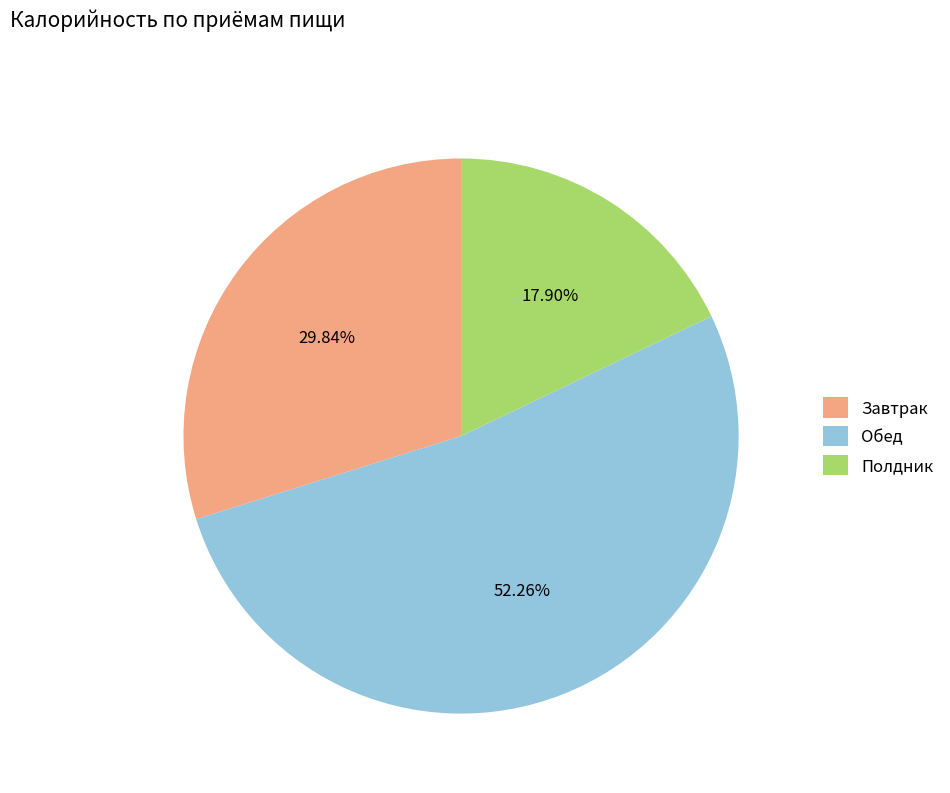

What percentage is the Завтрак slice, to the nearest percent?

30%